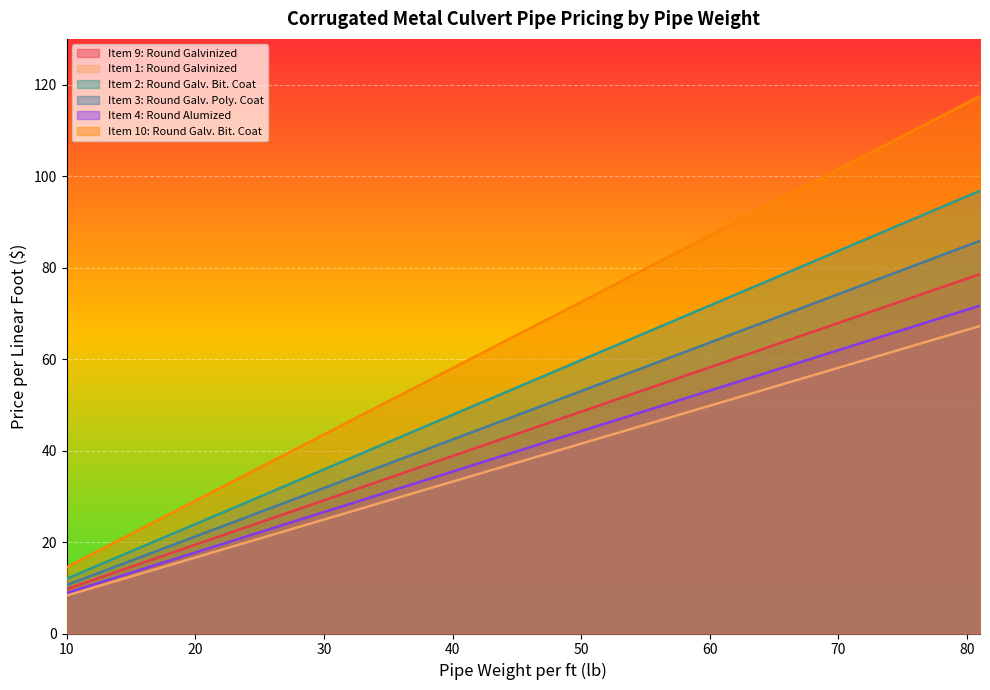

True or false: Item 1: Round Galvinized and Item 10: Round Galv. Bit. Coat cross at least once.

False